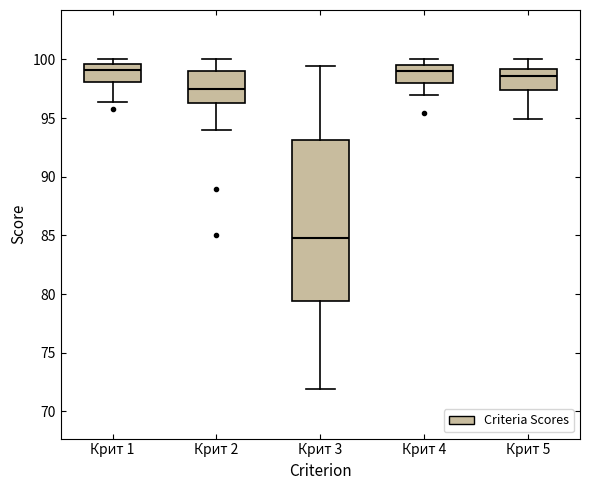

Reading left to right, read every box against the y-axis: the position of its median line, the range the box covers, and the ends of its whiskers. The values are not printed on the chart, so give them approximately, as read against the axis.

Крит 1: median 99.0, box 98.0 to 99.5, whiskers 96.5 to 100.0
Крит 2: median 97.5, box 96.5 to 99.0, whiskers 94.0 to 100.0
Крит 3: median 85.0, box 79.5 to 93.0, whiskers 72.0 to 99.5
Крит 4: median 99.0, box 98.0 to 99.5, whiskers 97.0 to 100.0
Крит 5: median 98.5, box 97.5 to 99.0, whiskers 95.0 to 100.0